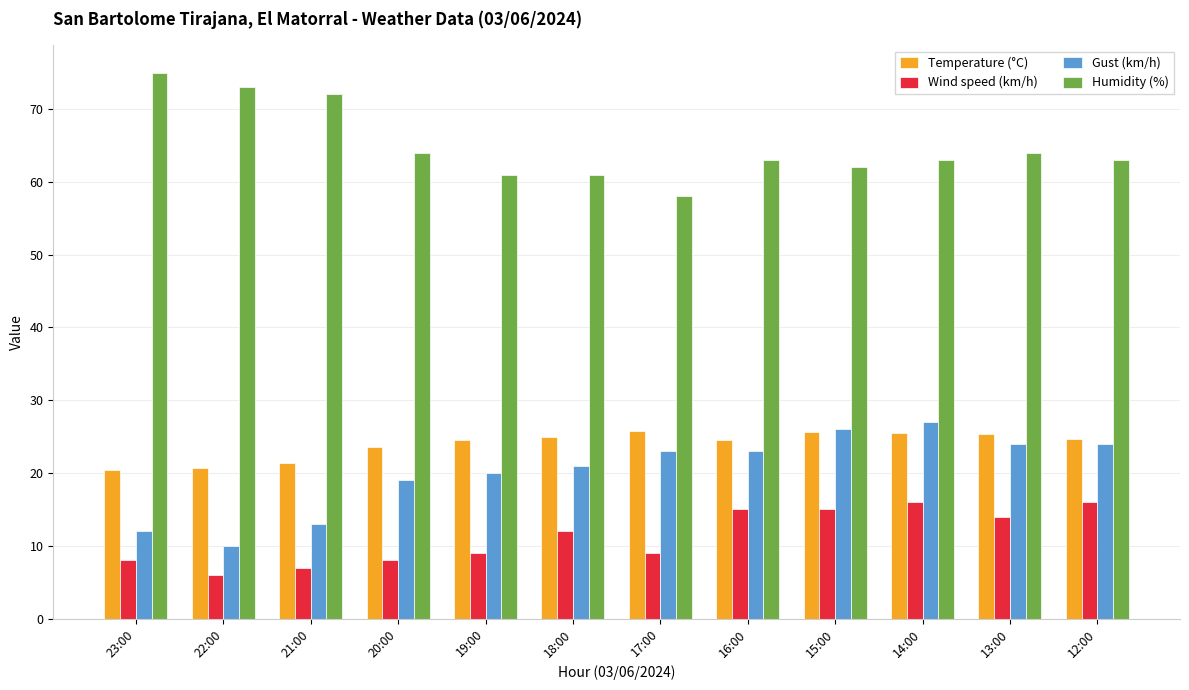

Is the value of Humidity (%) at 15:00 greater than the value of Gust (km/h) at 17:00?

Yes